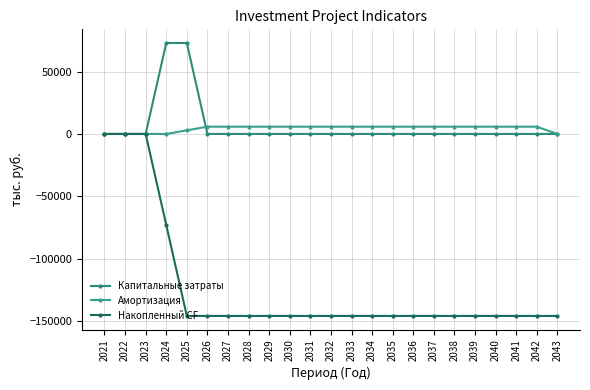

Where do Амортизация and Капитальные затраты first cross each other?

2025 and 2026